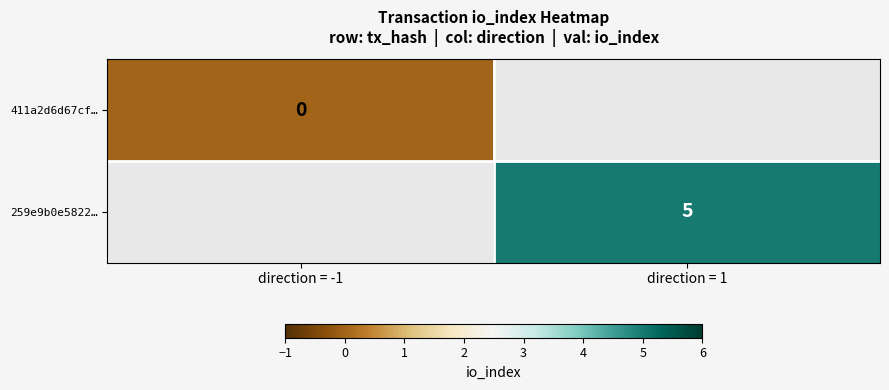

How many series are shown in this chart?

2